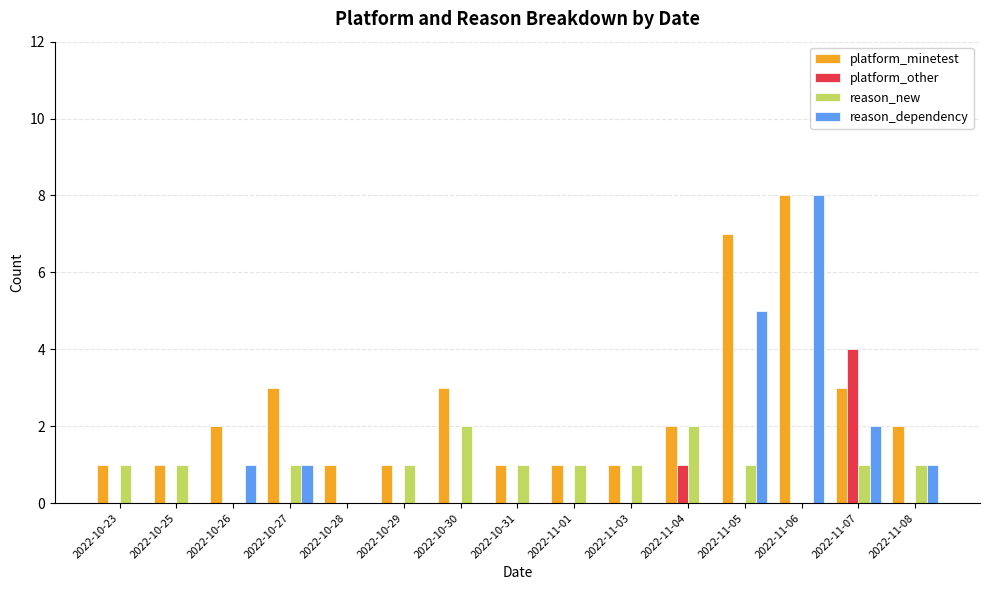

At which category is the sum across all series the highest?

2022-11-06